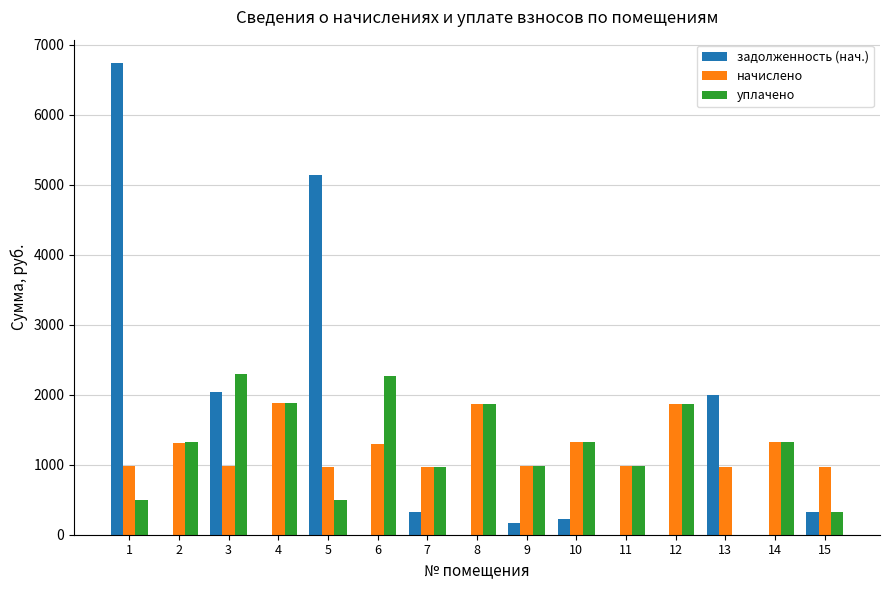

What is the maximum value shown in the chart?

6734.6